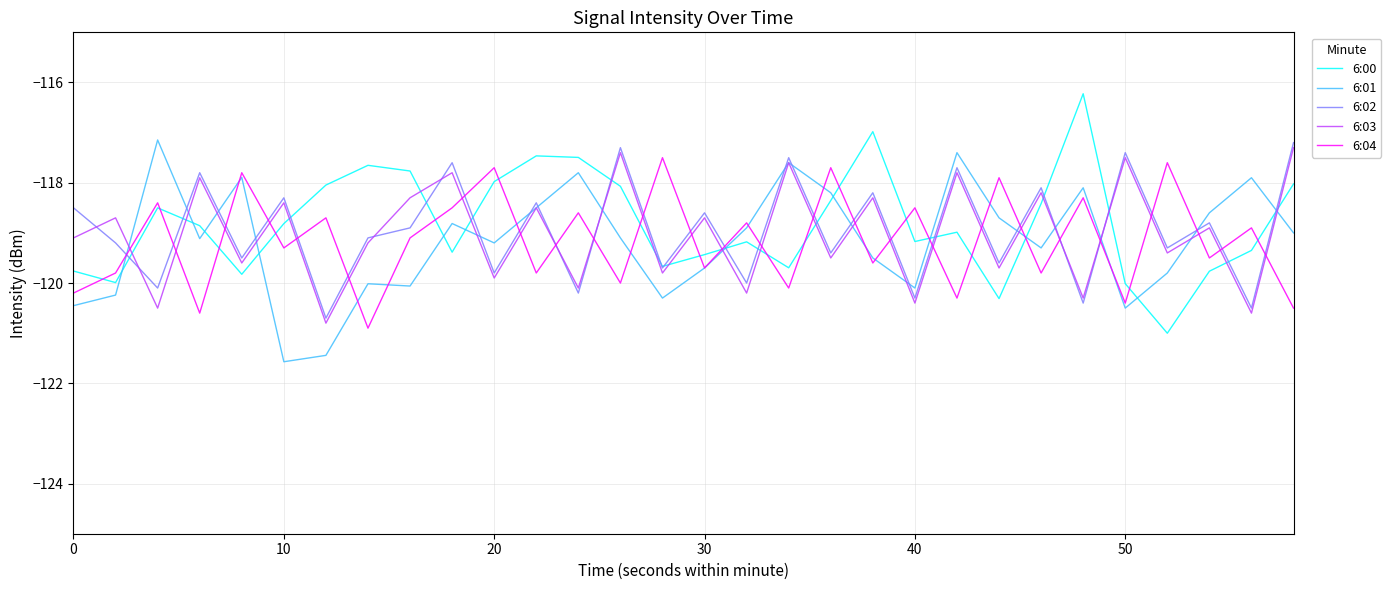

True or false: 6:04 and 6:00 intersect in this chart.

True